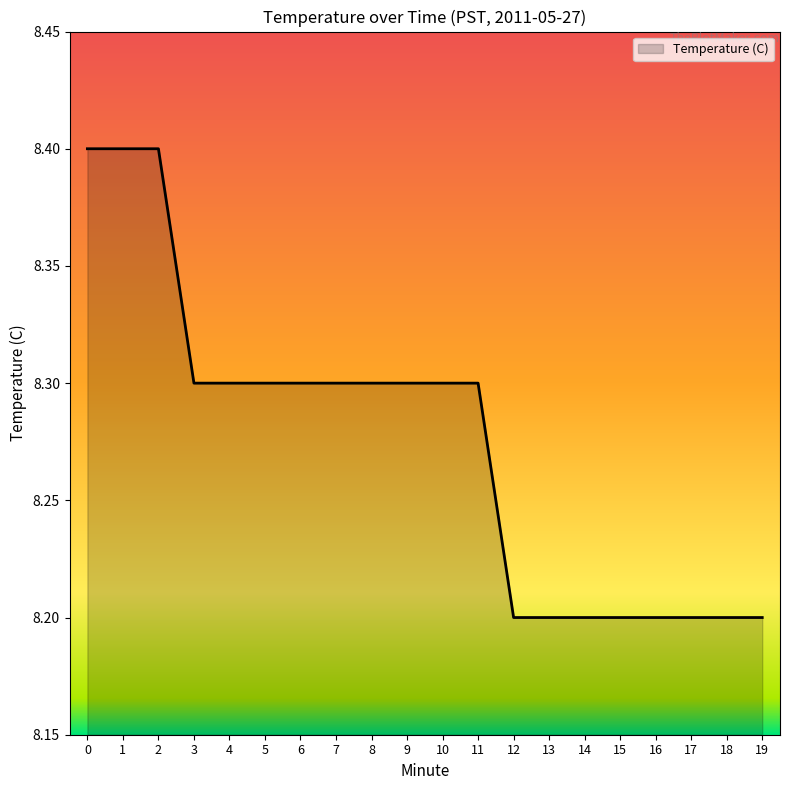

Count the values in the range 8 to 9.

20